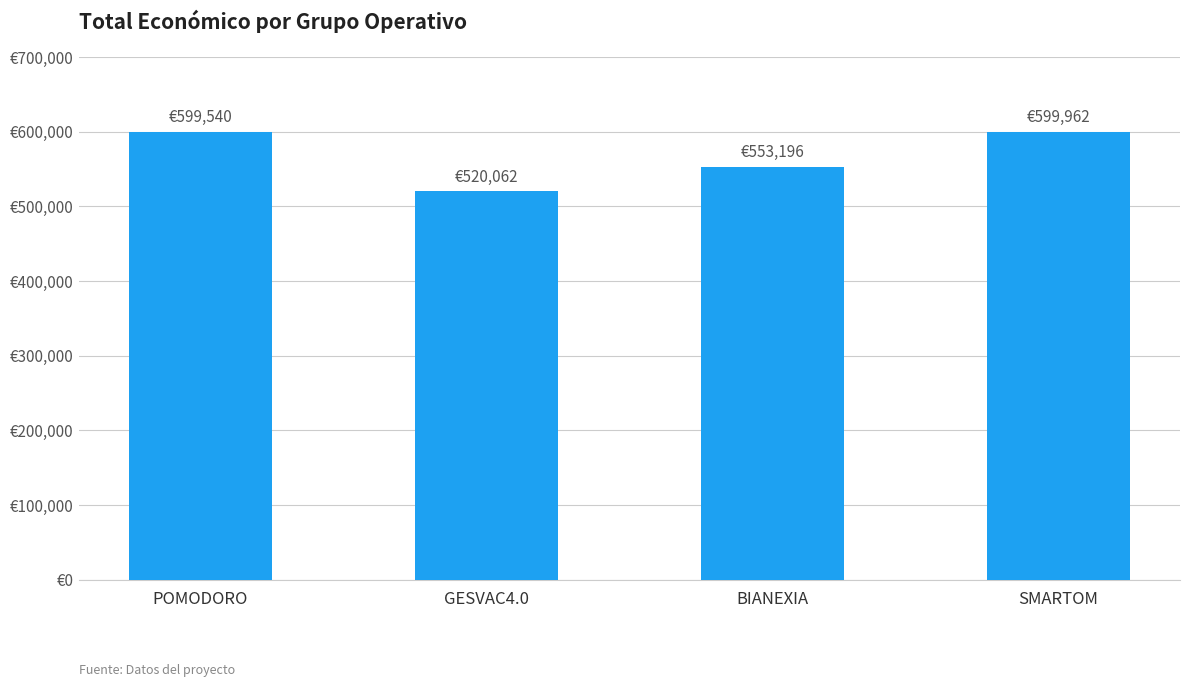

What is the average value?

568190